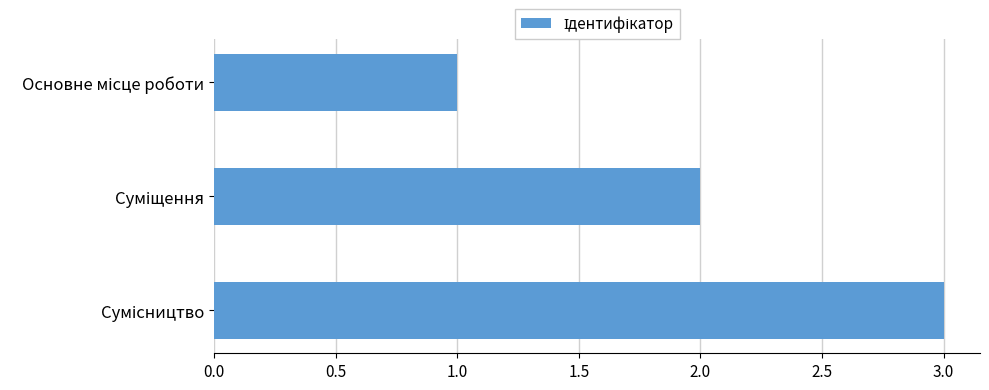

Are the bars horizontal?

Yes